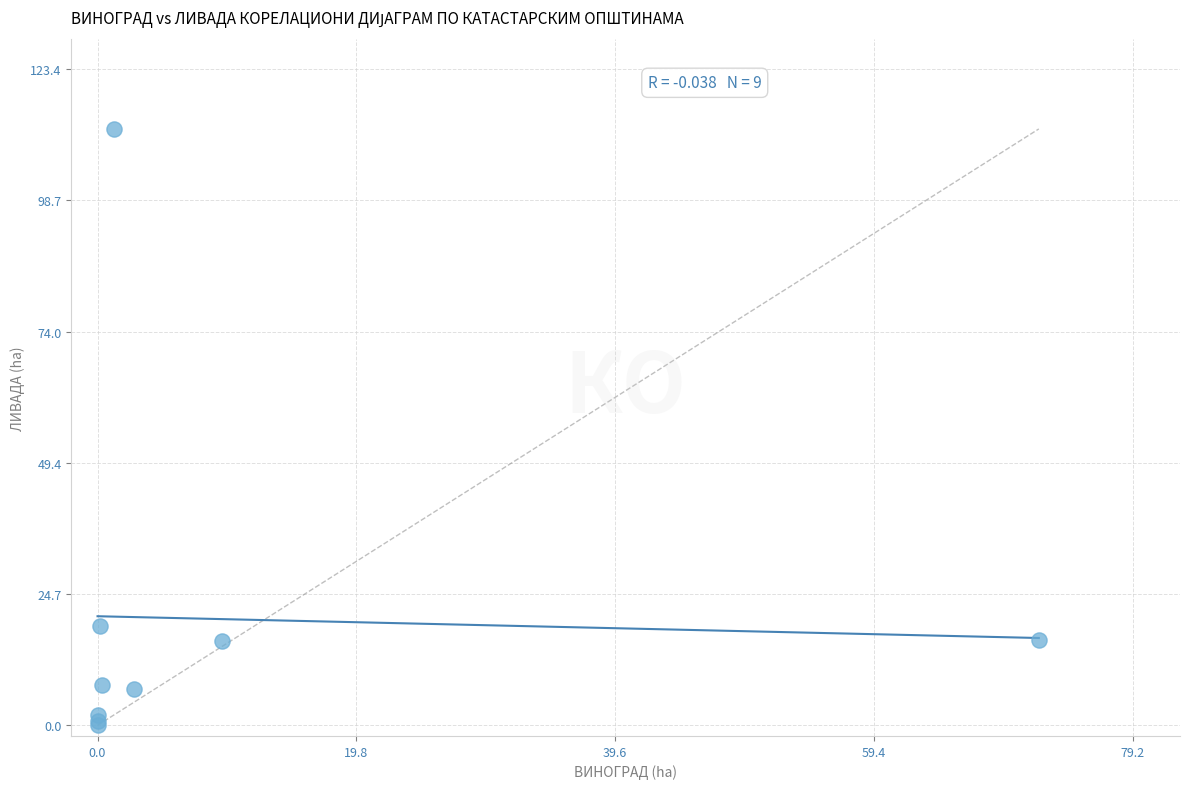

What Y value in the scatter plot is closest to 56?

18.6